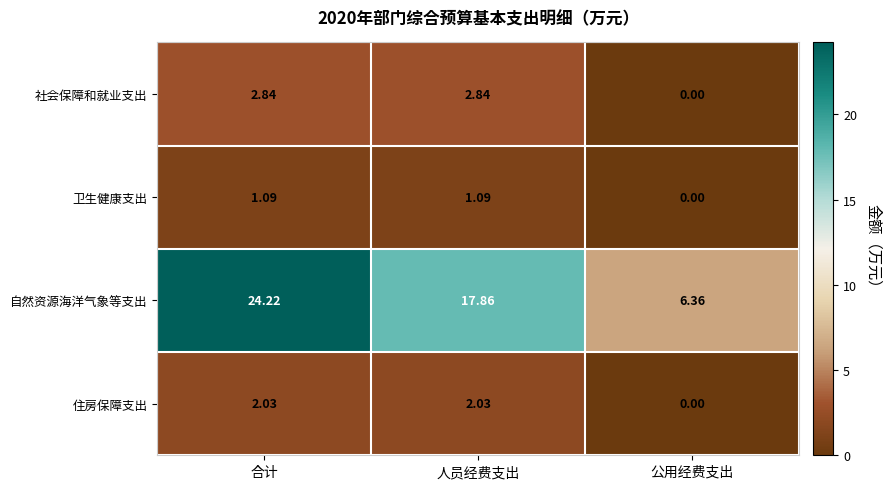

How many data points does each series have?

3